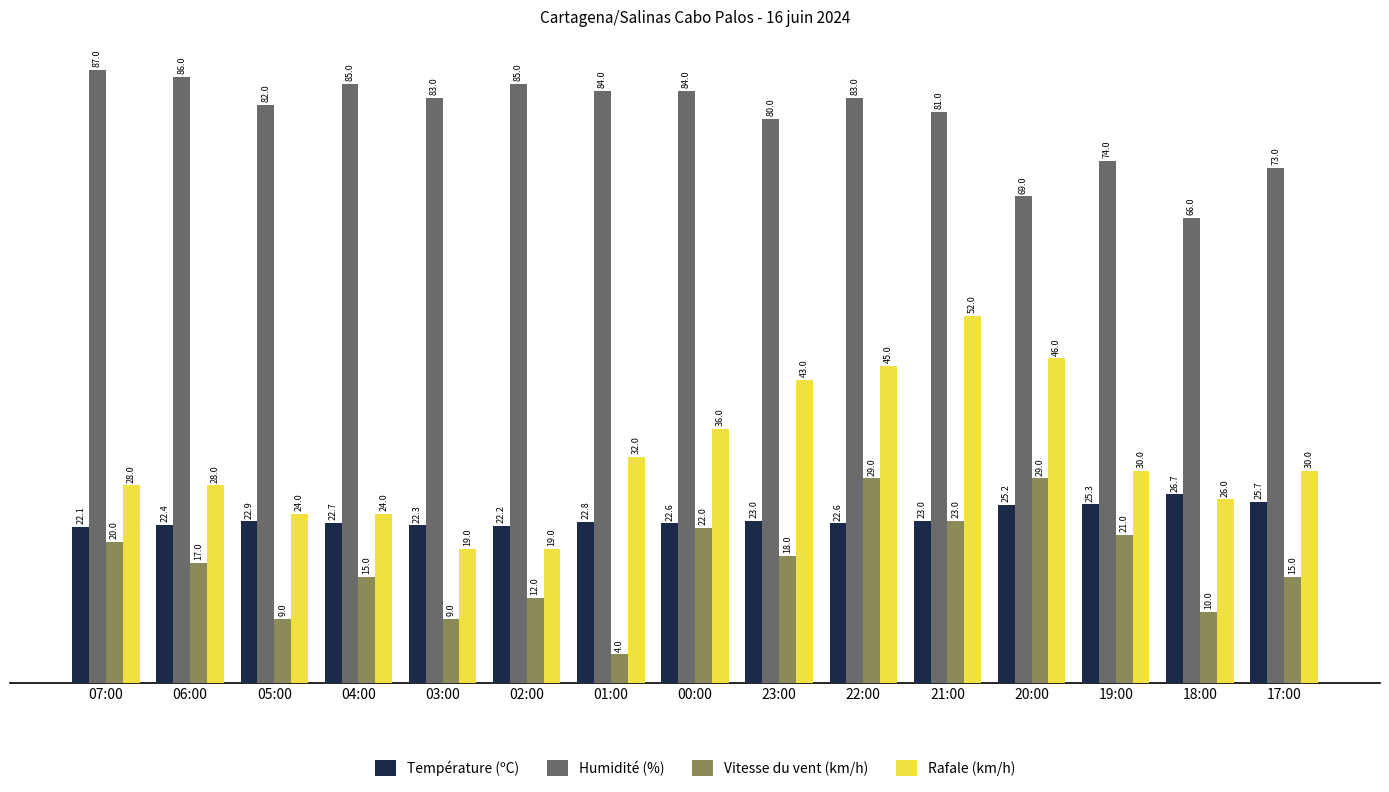

Reading right to left, transcribe all the data shown in this chart.

Température (ºC): 25.7	26.7	25.3	25.2	23.0	22.6	23.0	22.6	22.8	22.2	22.3	22.7	22.9	22.4	22.1
Humidité (%): 73.0	66.0	74.0	69.0	81.0	83.0	80.0	84.0	84.0	85.0	83.0	85.0	82.0	86.0	87.0
Vitesse du vent (km/h): 15.0	10.0	21.0	29.0	23.0	29.0	18.0	22.0	4.0	12.0	9.0	15.0	9.0	17.0	20.0
Rafale (km/h): 30.0	26.0	30.0	46.0	52.0	45.0	43.0	36.0	32.0	19.0	19.0	24.0	24.0	28.0	28.0